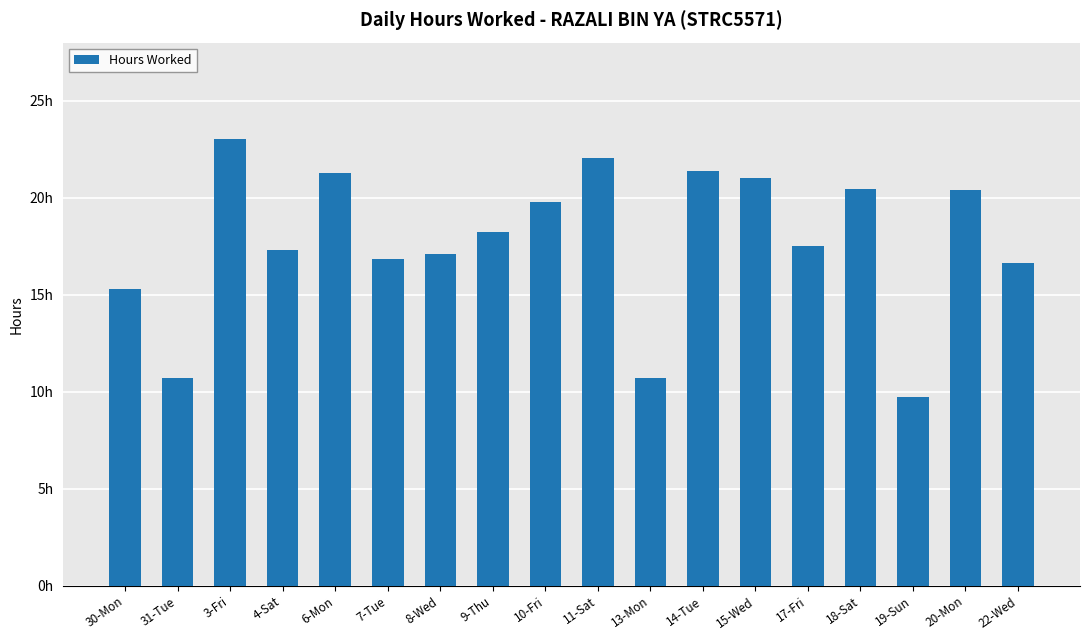

What is the smallest value displayed?

9.7